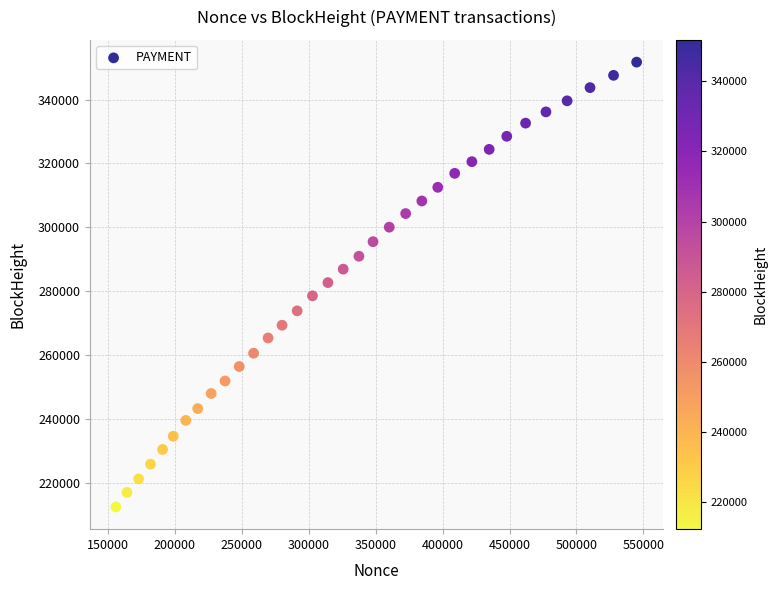

What is the range of Y values (max minus min)?

139369